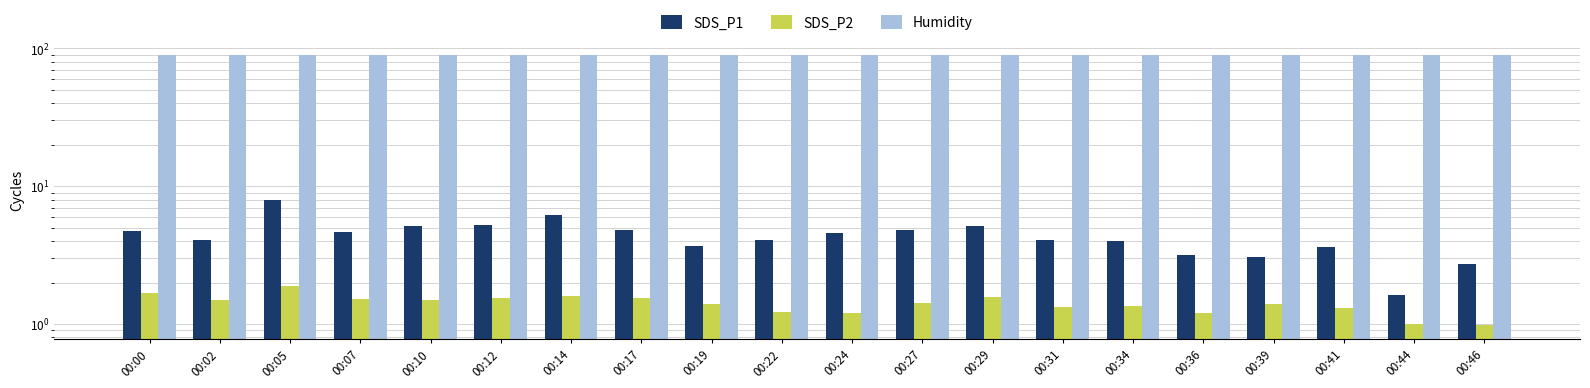

The value of Humidity at 00:12 is 139.1. True or false?

False